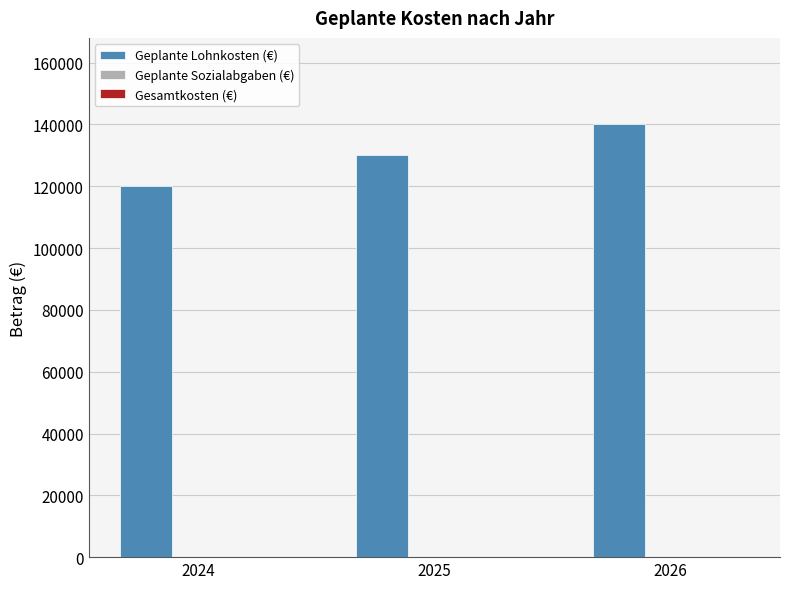

Is it true that the value at 2025 is 130000?

True